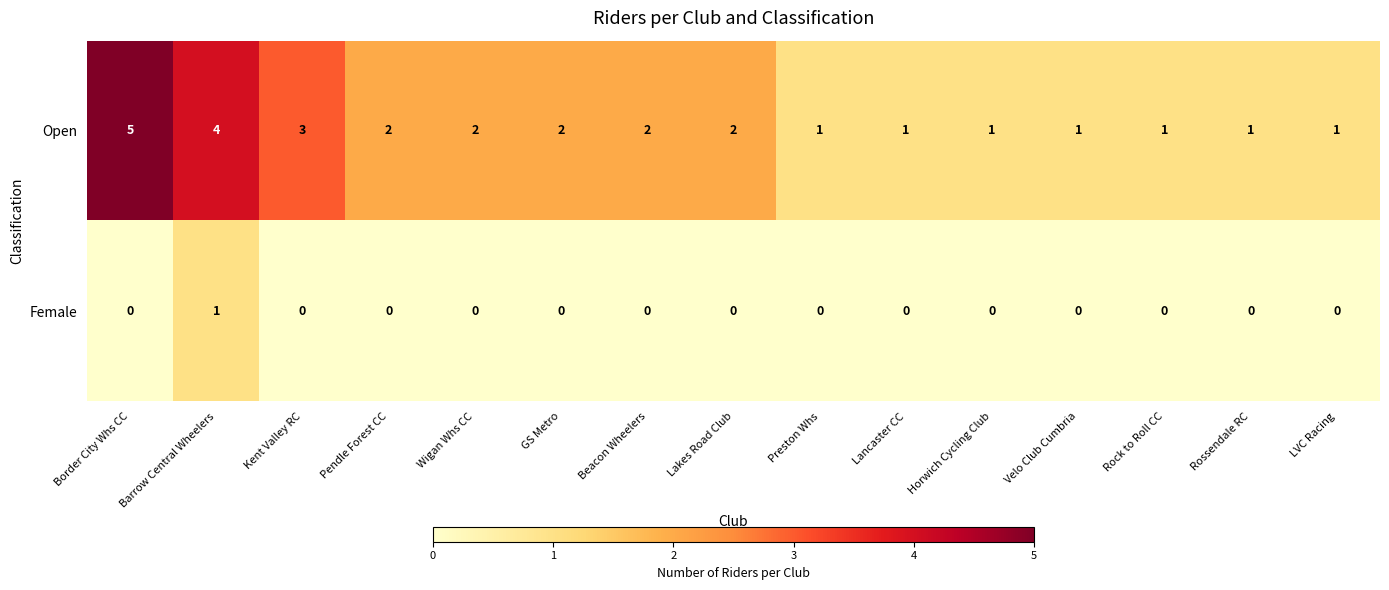

The value of Female at Barrow Central Wheelers is 1. True or false?

True